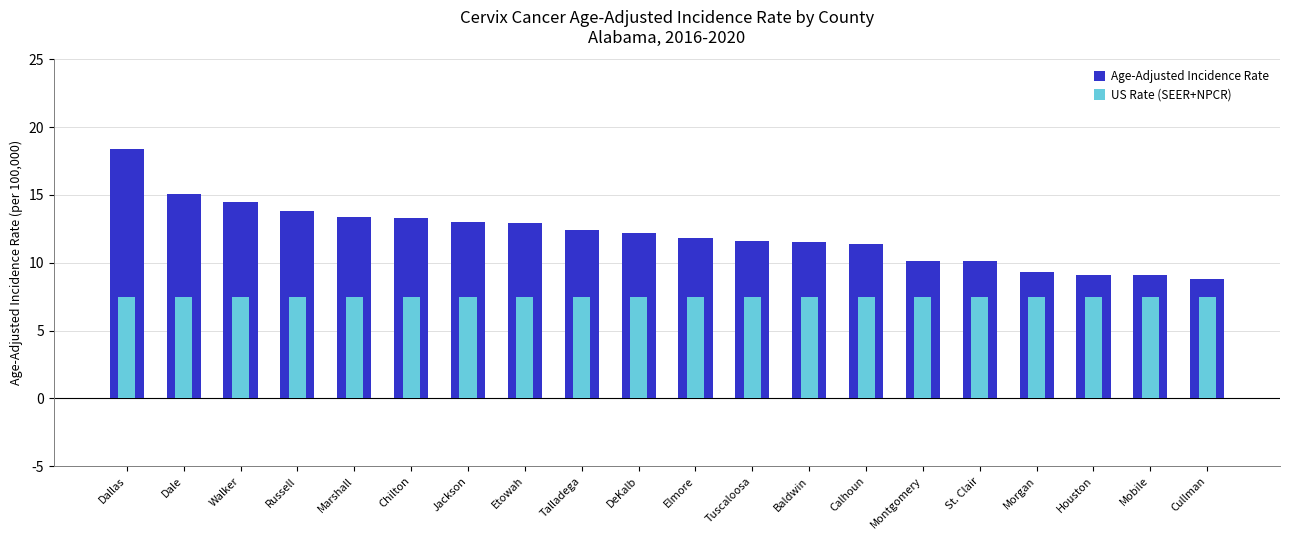

What are all the series names shown in the legend?

Age-Adjusted Incidence Rate, US Rate (SEER+NPCR)